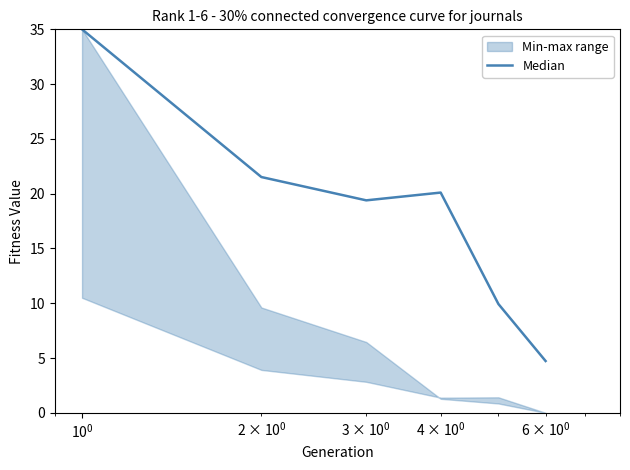

What is the maximum value for Median?

35.0